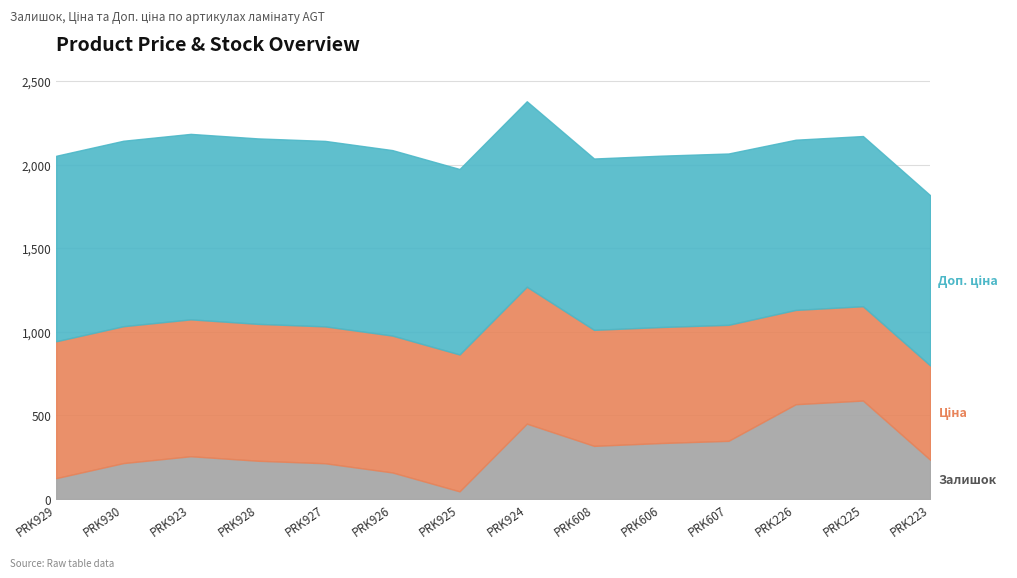

True or false: Залишок has more than 0 points higher than both neighbors.

True